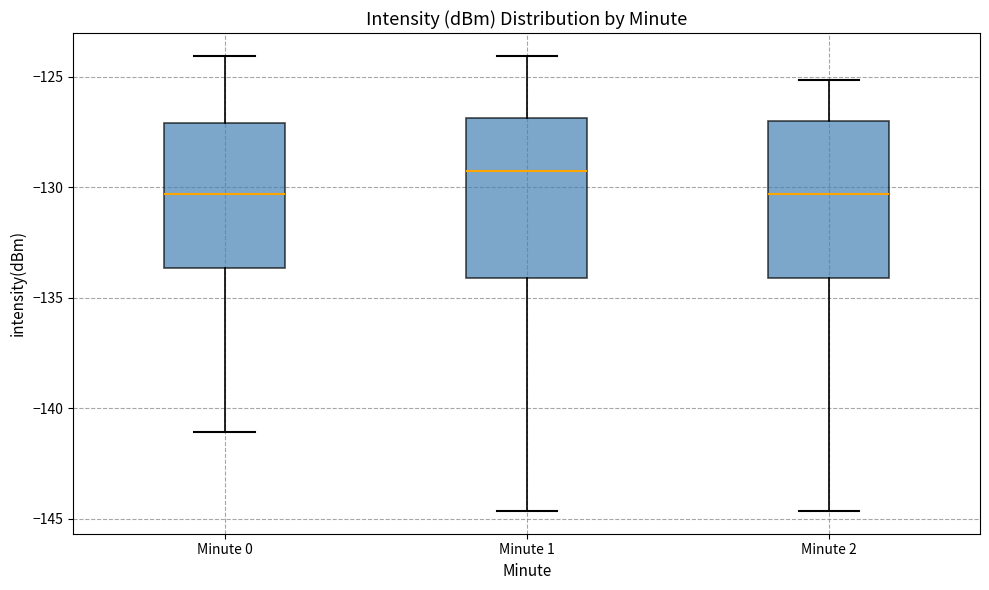

Which box's median line is the highest?

Minute 1